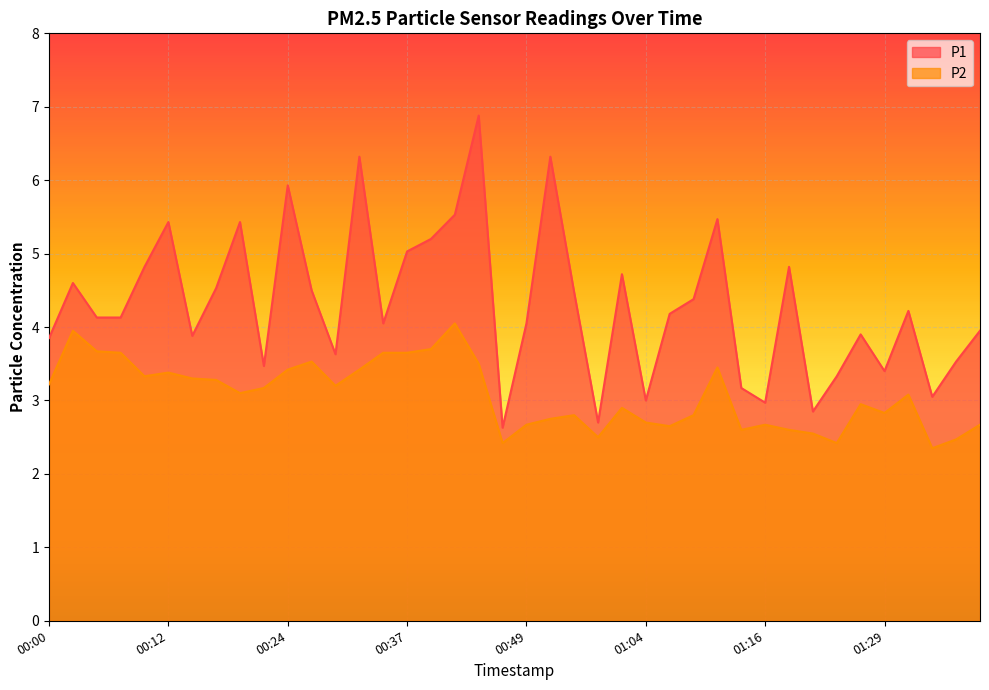

At how many categories does at least one series exceed 5?

10